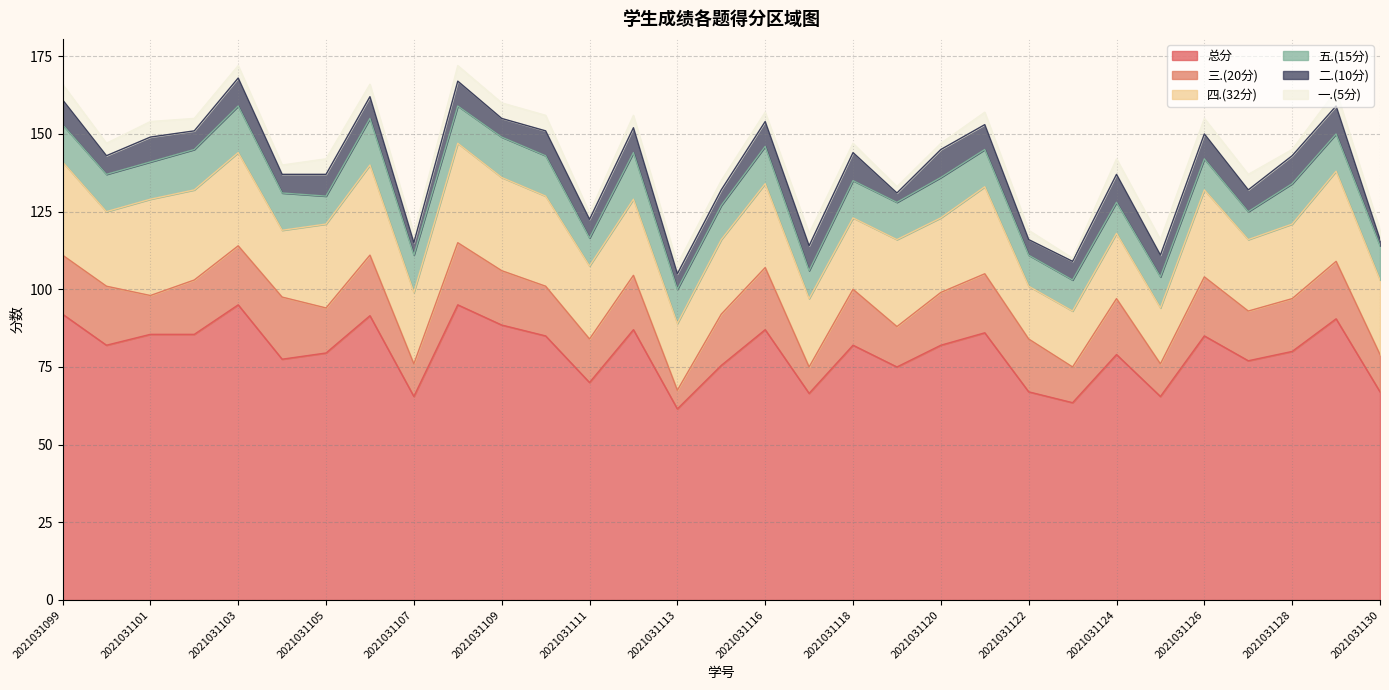

Does the chart display data point markers on the line(s)?

No